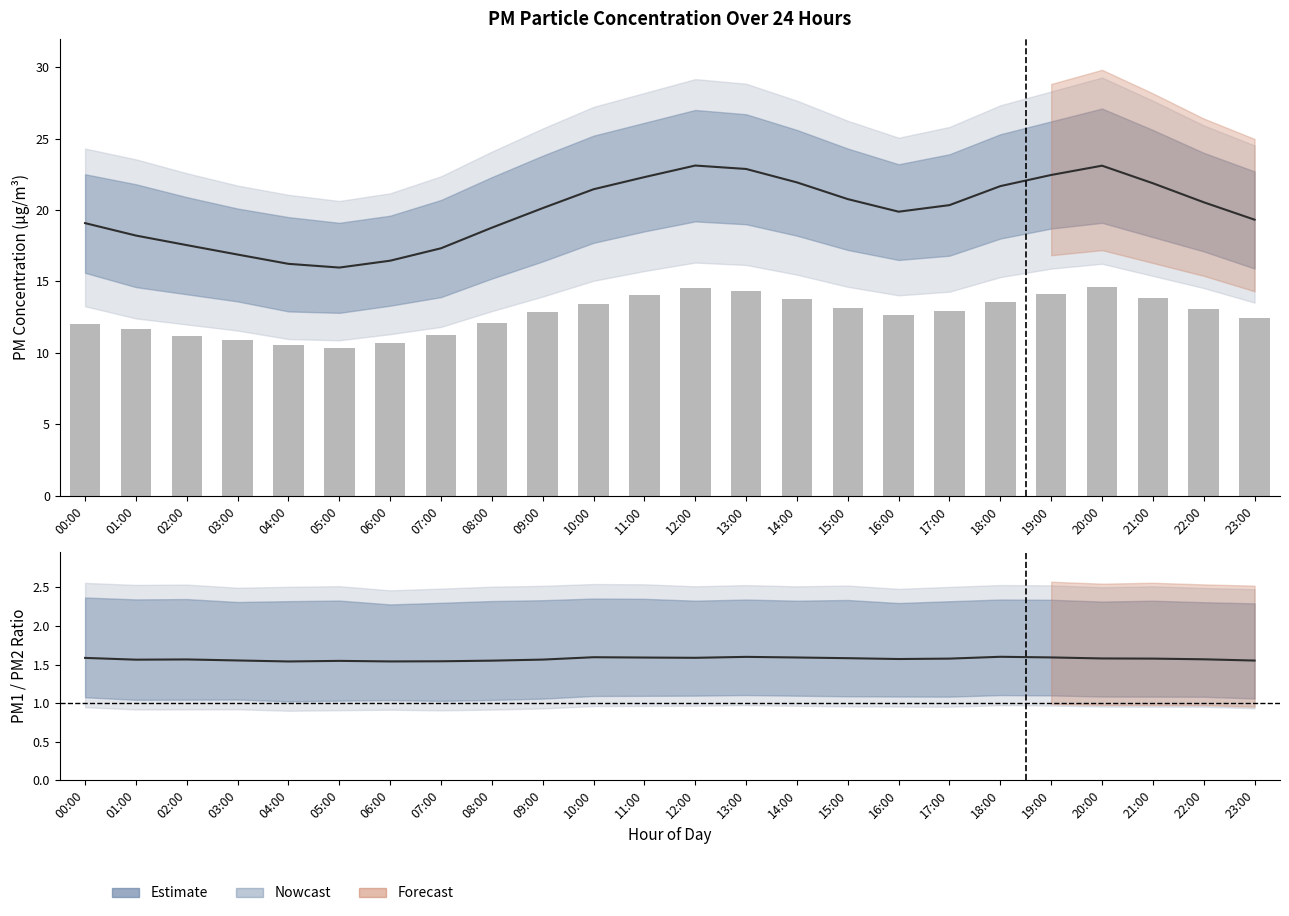

Does the chart contain stacked bars?

No